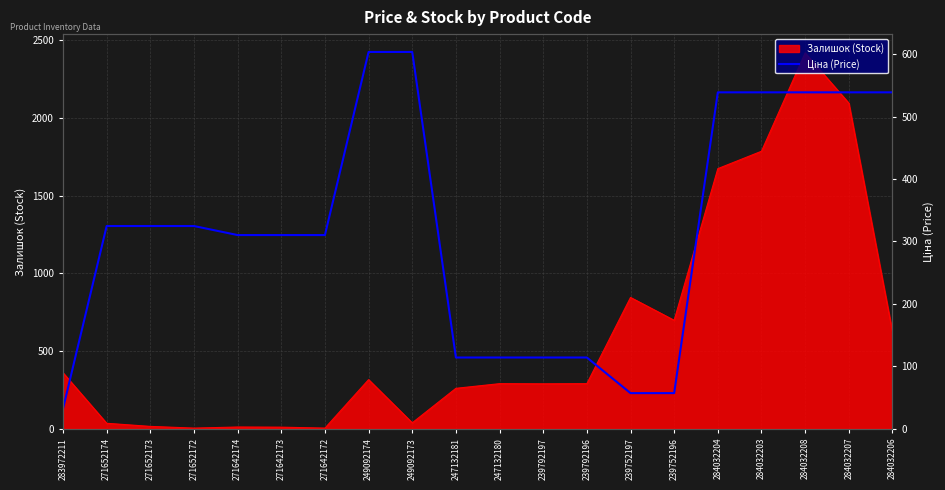

The chart shows a value of 226.4 at 271652172. True or false?

False